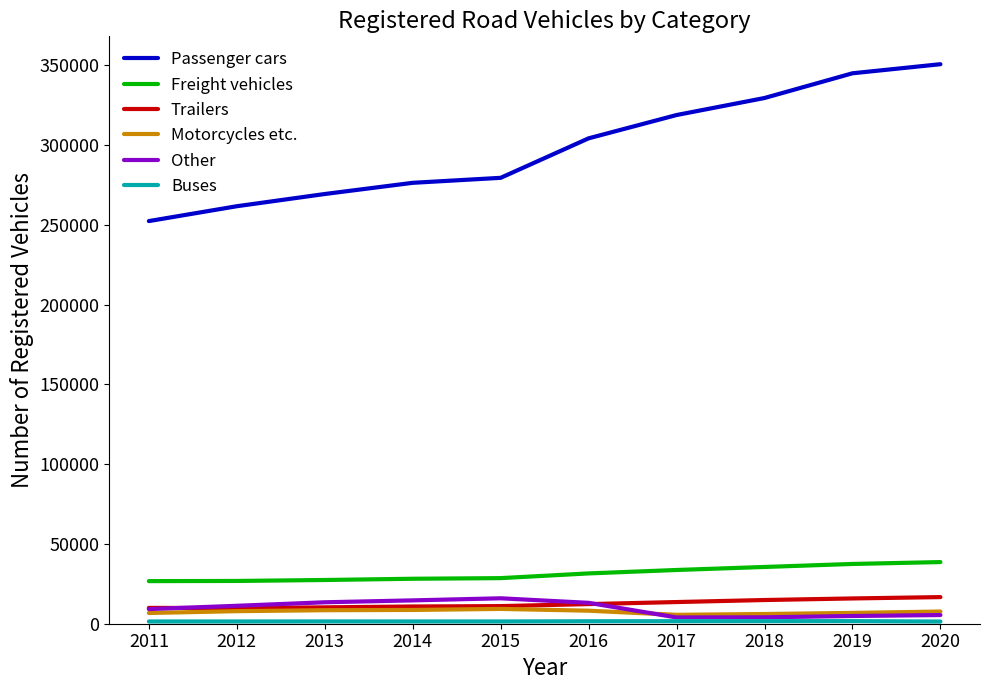

What is the maximum value shown in the chart?

350597